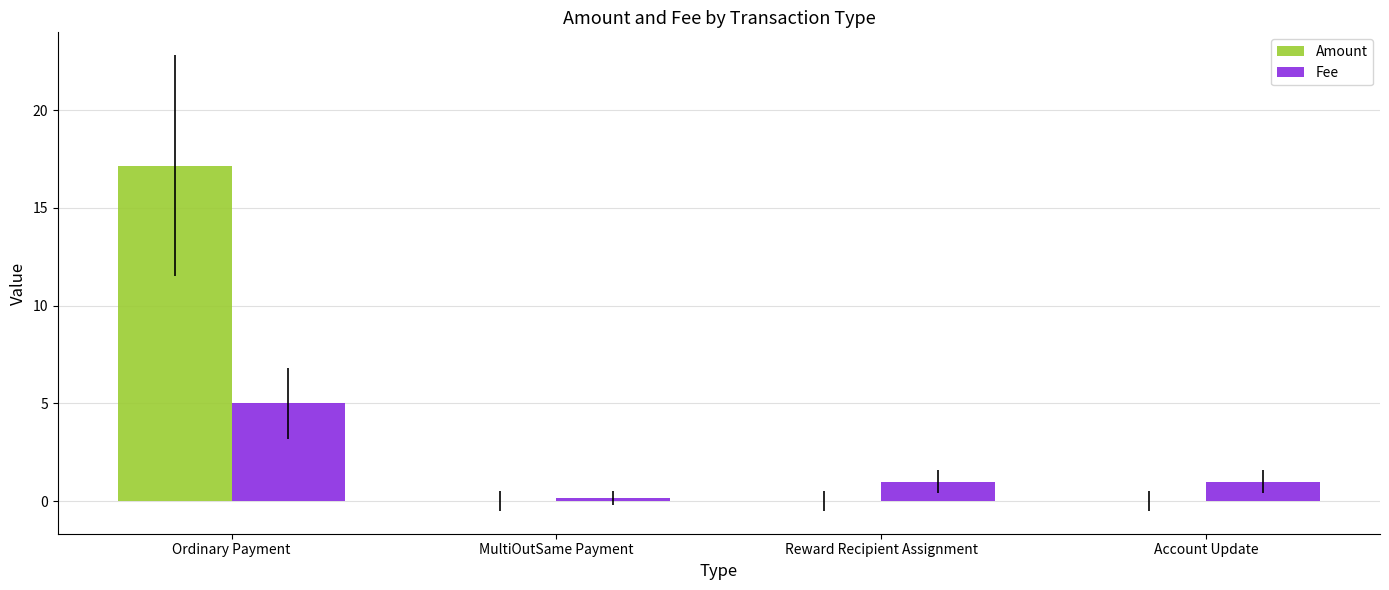

Is it true that Amount equals 11.7 at Account Update?

False